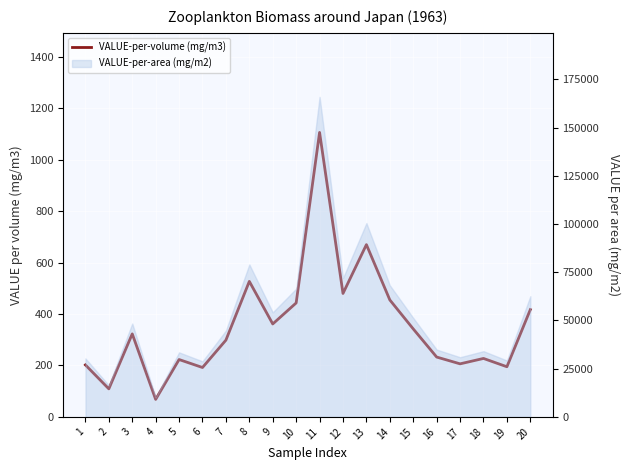

Which has a higher value, 5 or 12?

12